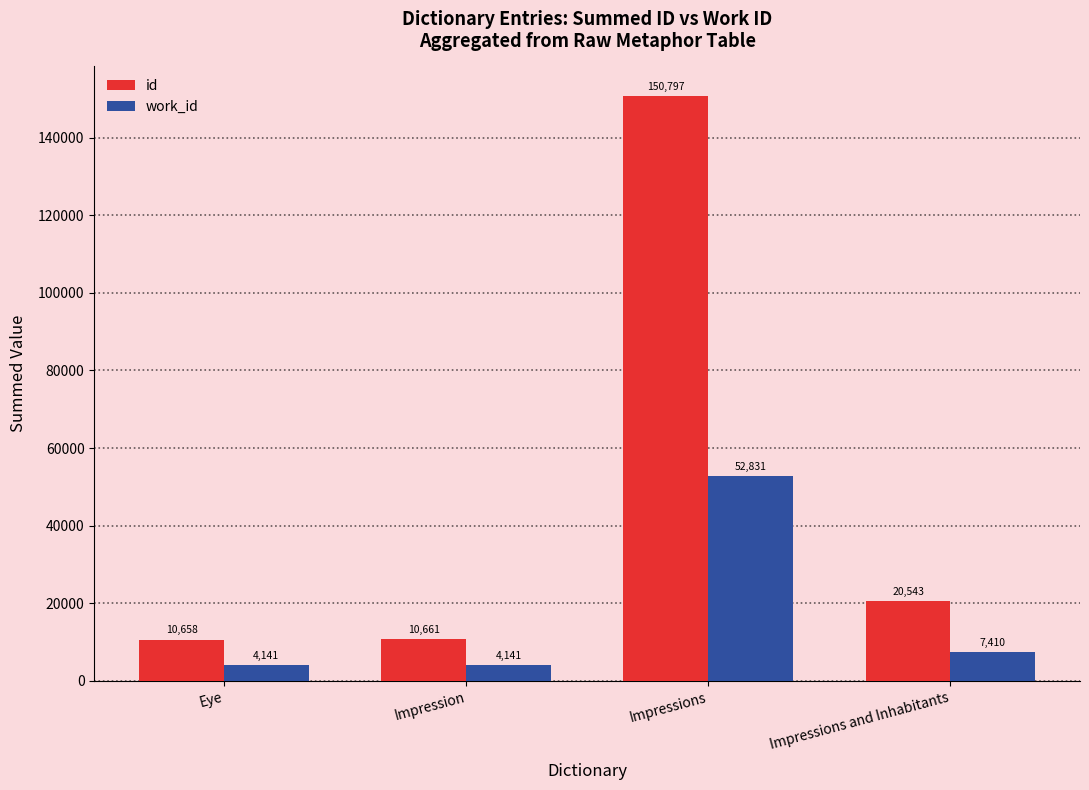

What is the highest value of the id series?

150797